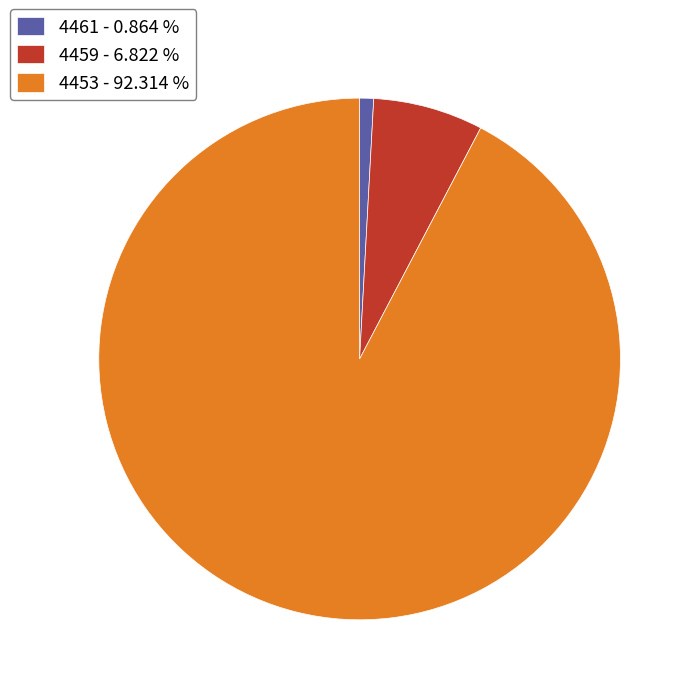

Between 4453 - 92.314 % and 4461 - 0.864 %, which is larger?

4453 - 92.314 %